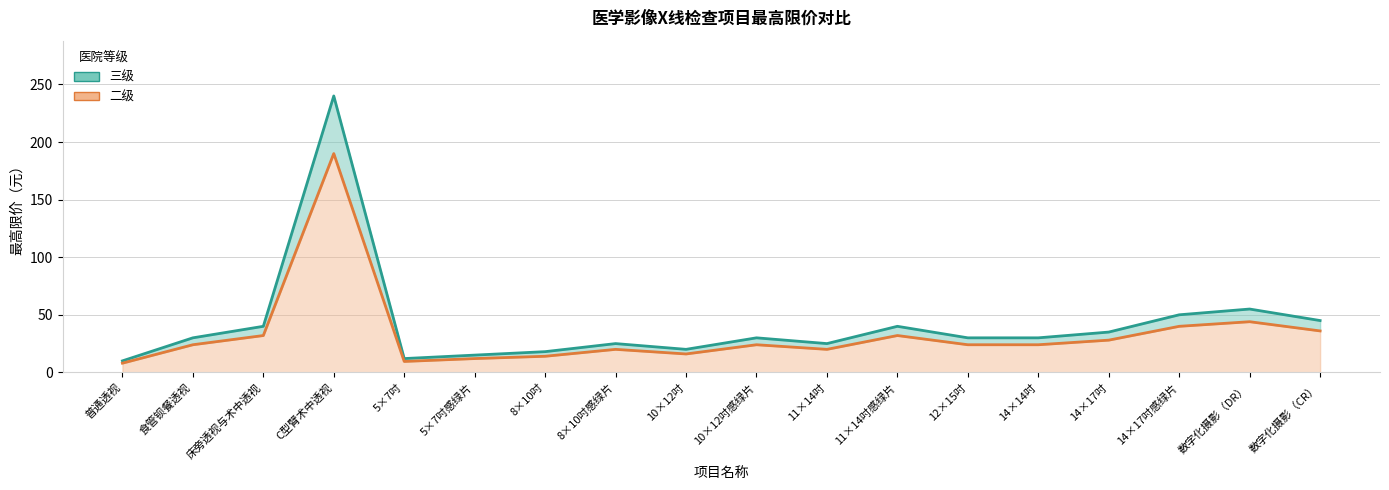

Reading left to right, list all the values displayed in this chart.

三级 (最高限价): 10.0	30.0	40.0	240.0	12.0	15.0	18.0	25.0	20.0	30.0	25.0	40.0	30.0	30.0	35.0	50.0	55.0	45.0
二级 (最高限价): 8.0	24.0	32.0	190.0	9.5	12.0	14.0	20.0	16.0	24.0	20.0	32.0	24.0	24.0	28.0	40.0	44.0	36.0